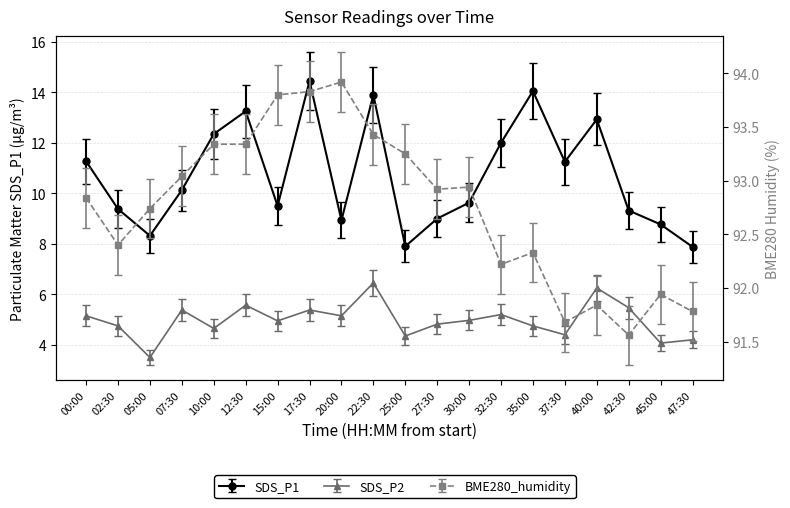

Reading left to right, transcribe all the data shown in this chart.

SDS_P1: 00:00=11.3	02:30=9.4	05:00=8.3	07:30=10.1	10:00=12.3	12:30=13.2	15:00=9.5	17:30=14.4	20:00=8.9	22:30=13.9	25:00=7.9	27:30=9.0	30:00=9.6	32:30=12.0	35:00=14.1	37:30=11.2	40:00=12.9	42:30=9.3	45:00=8.8	47:30=7.9
SDS_P2: 00:00=5.2	02:30=4.8	05:00=3.5	07:30=5.4	10:00=4.7	12:30=5.6	15:00=5.0	17:30=5.4	20:00=5.2	22:30=6.5	25:00=4.3	27:30=4.8	30:00=5.0	32:30=5.2	35:00=4.8	37:30=4.4	40:00=6.2	42:30=5.5	45:00=4.1	47:30=4.2
BME280_humidity: 00:00=92.8	02:30=92.4	05:00=92.7	07:30=93.0	10:00=93.3	12:30=93.3	15:00=93.8	17:30=93.8	20:00=93.9	22:30=93.4	25:00=93.2	27:30=92.9	30:00=92.9	32:30=92.2	35:00=92.3	37:30=91.7	40:00=91.8	42:30=91.6	45:00=91.9	47:30=91.8